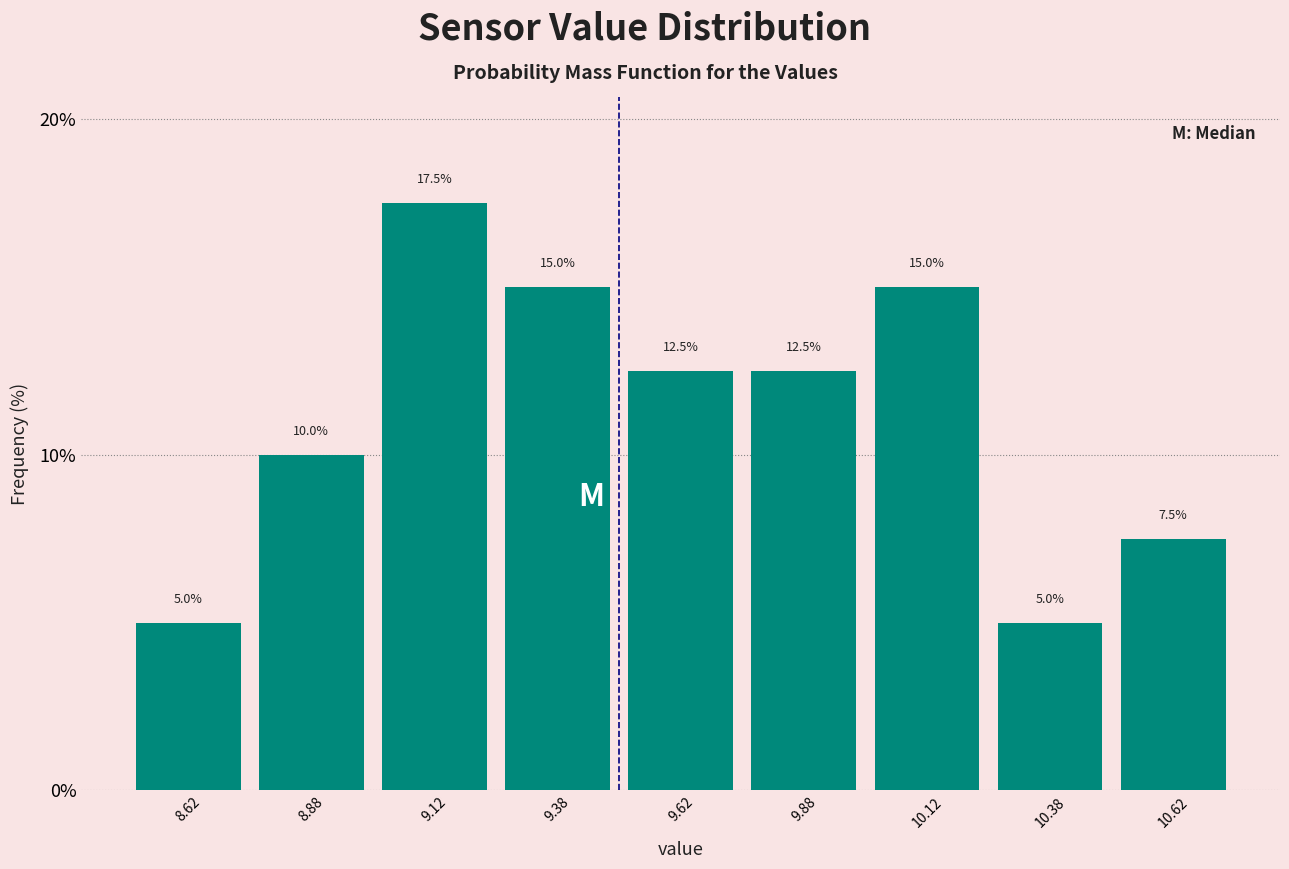

What is the height of the bar covering 9.50 to 9.75 on the x-axis?

12.5